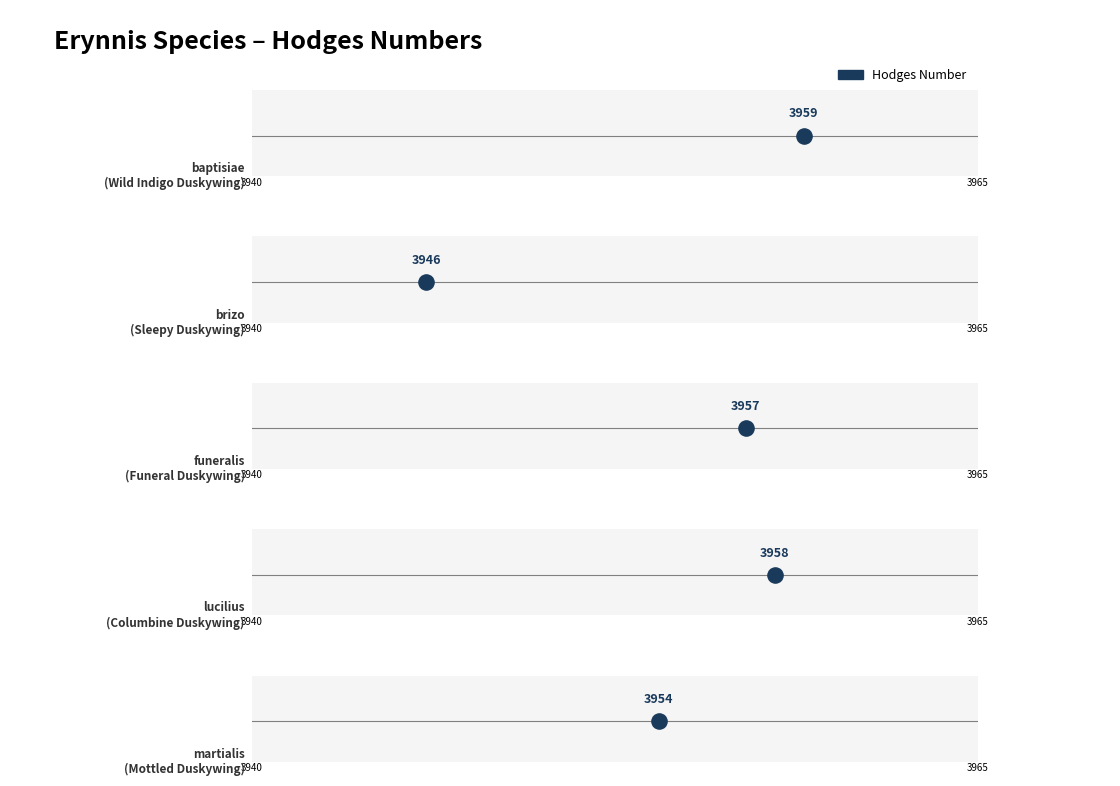

What is the change in value from baptisiae to brizo?

-13